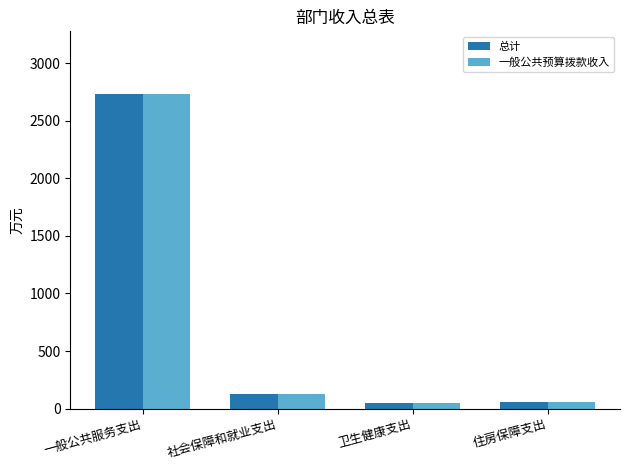

How many bars are there in total?

8